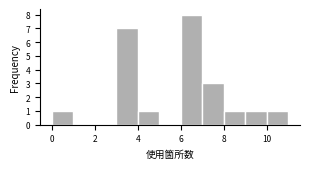

Reading left to right, list every bar in this chart as the range it spans on the x-axis followed by its height. The values are not printed on the chart, so give them approximately, as read against the axis.

0 to 1: 1
1 to 2: 0
2 to 3: 0
3 to 4: 7
4 to 5: 1
5 to 6: 0
6 to 7: 8
7 to 8: 3
8 to 9: 1
9 to 10: 1
10 to 11: 1